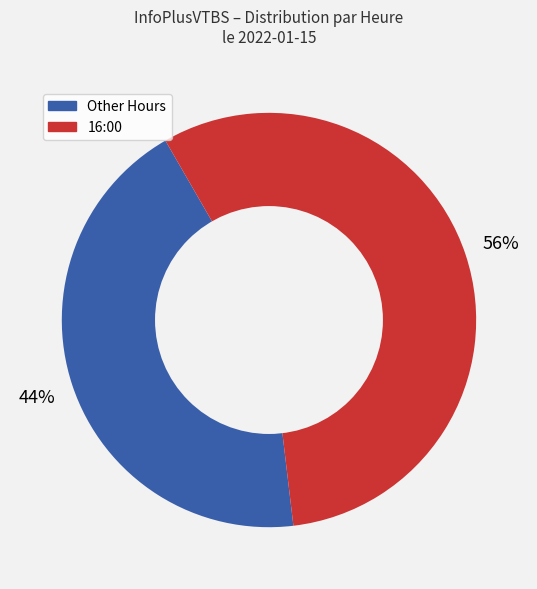

To the nearest percent, what is the average slice percentage?

50%